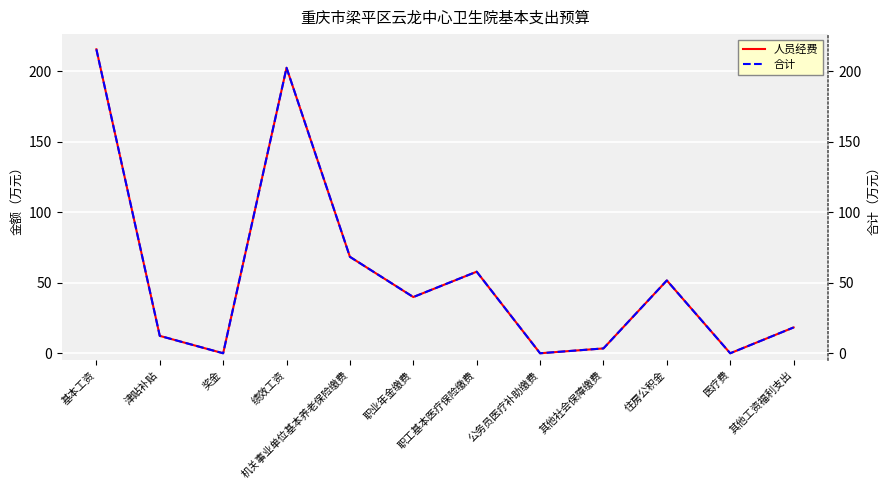

List the labels in order of 合计 value, largest first.

基本工资, 绩效工资, 机关事业单位基本养老保险缴费, 职工基本医疗保险缴费, 住房公积金, 职业年金缴费, 其他工资福利支出, 津贴补贴, 其他社会保障缴费, 奖金, 公务员医疗补助缴费, 医疗费